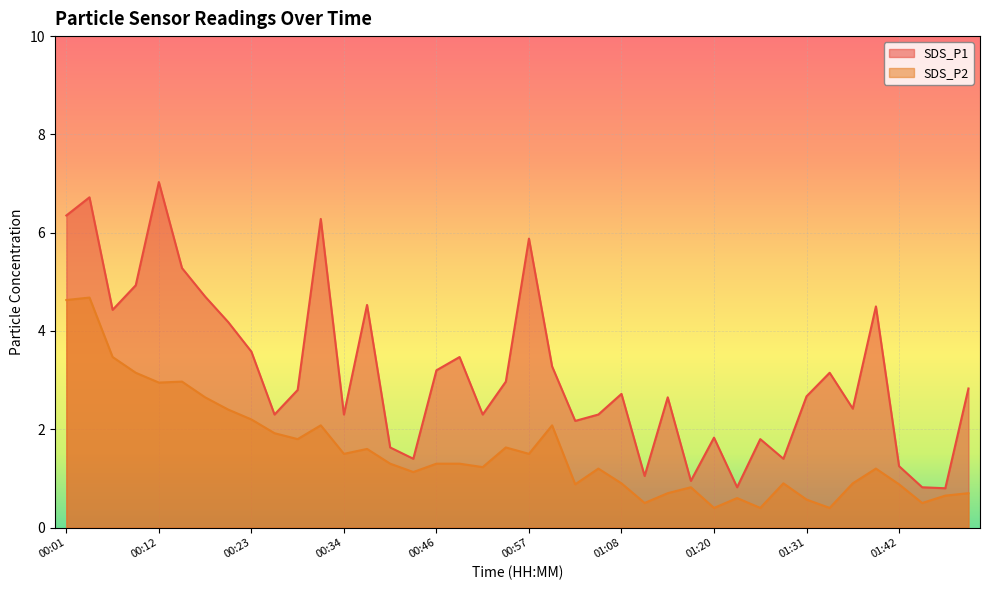

Does the chart display data point markers on the line(s)?

No